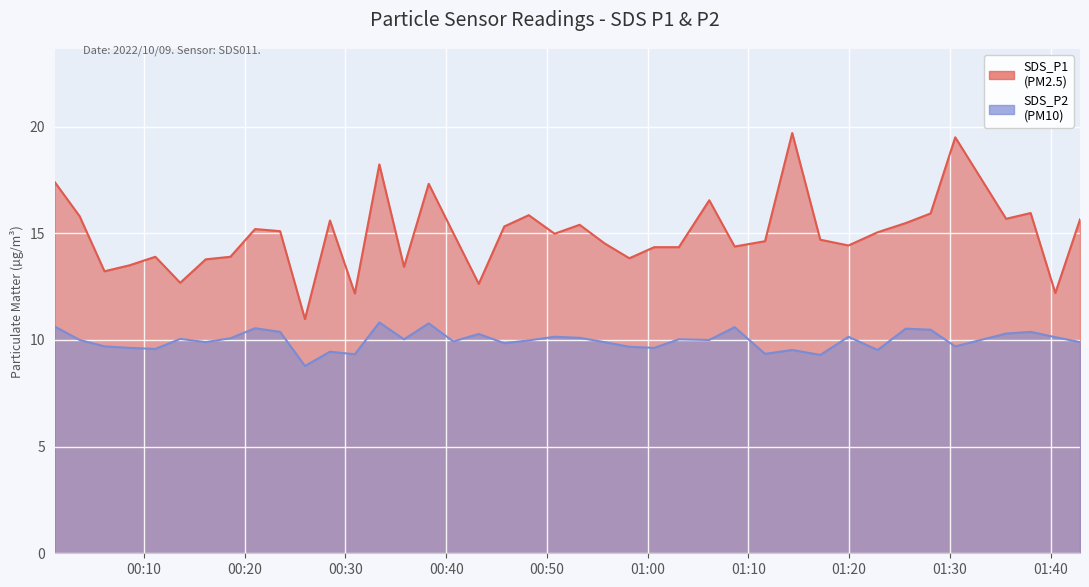

True or false: SDS_P2 and SDS_P1 cross at least once.

False